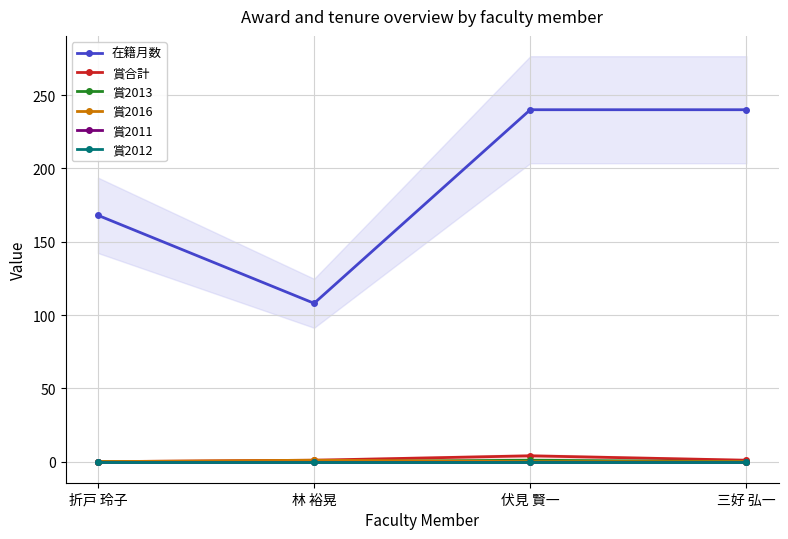

At 三好 弘一, list the series in order from smallest to largest.

賞2013, 賞2016, 賞2011, 賞2012, 賞合計, 在籍月数